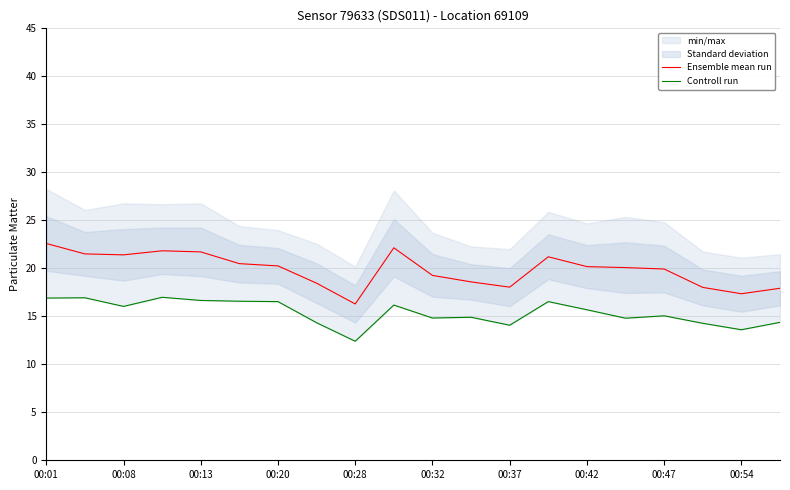

The value of Ensemble mean run at 00:42 is 20.2. True or false?

True